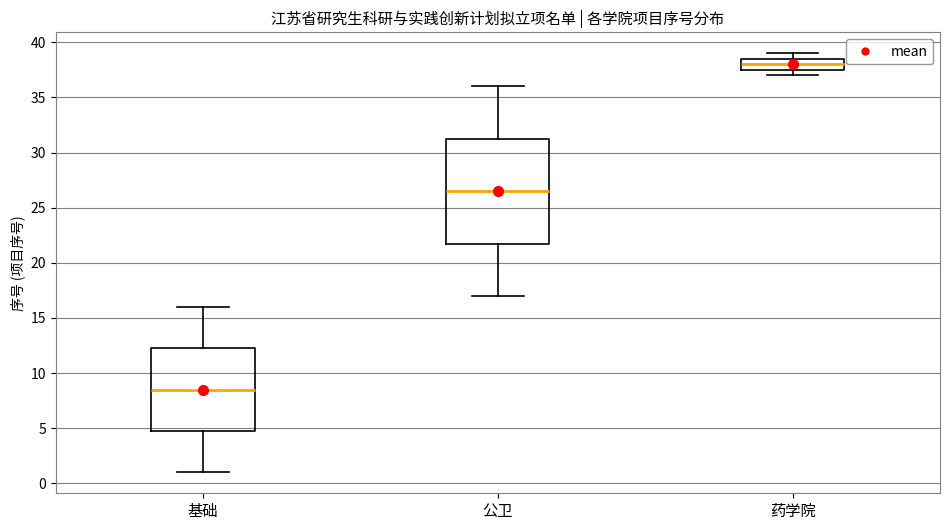

Which box's median line is the lowest?

基础